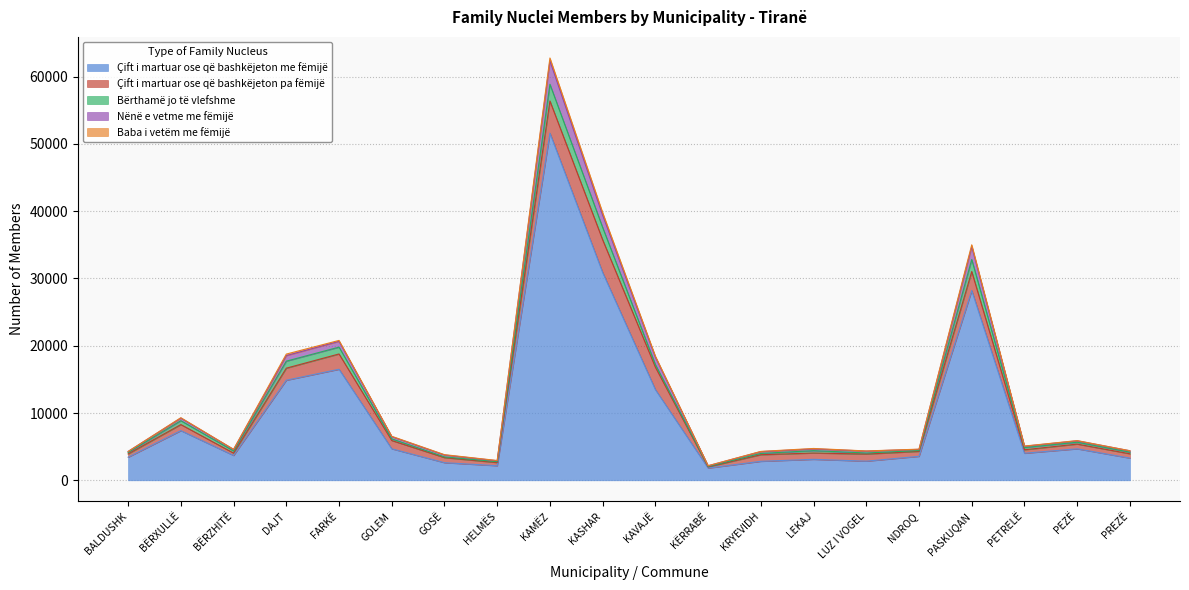

At which category is the sum across all series the highest?

KAMËZ